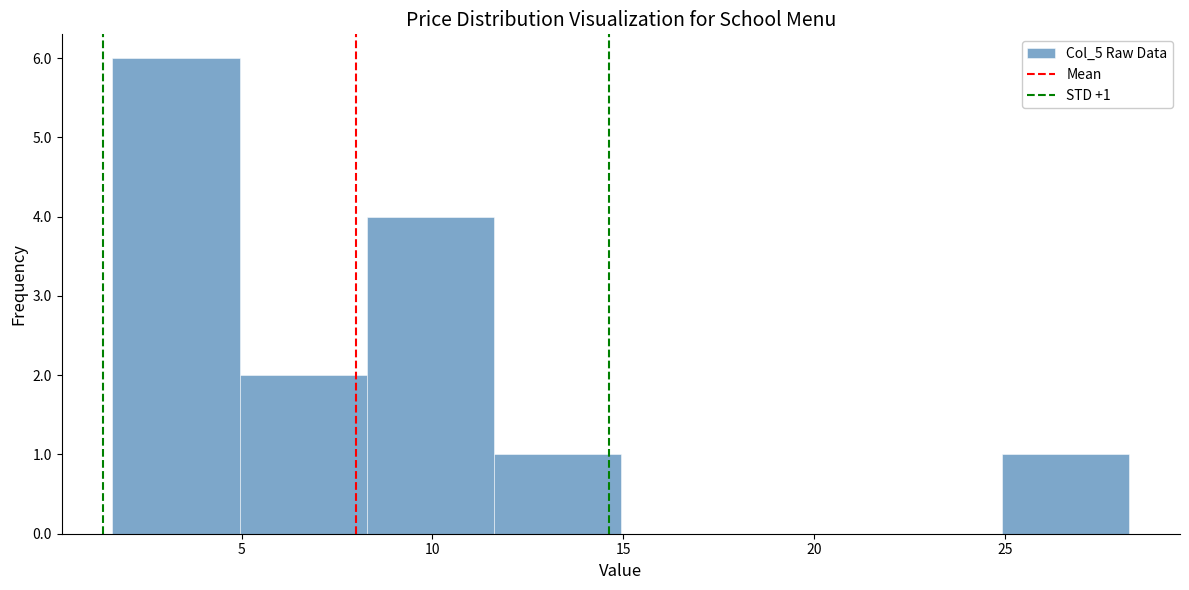

Which range on the x-axis has the tallest bar?

1.5 to 5.0